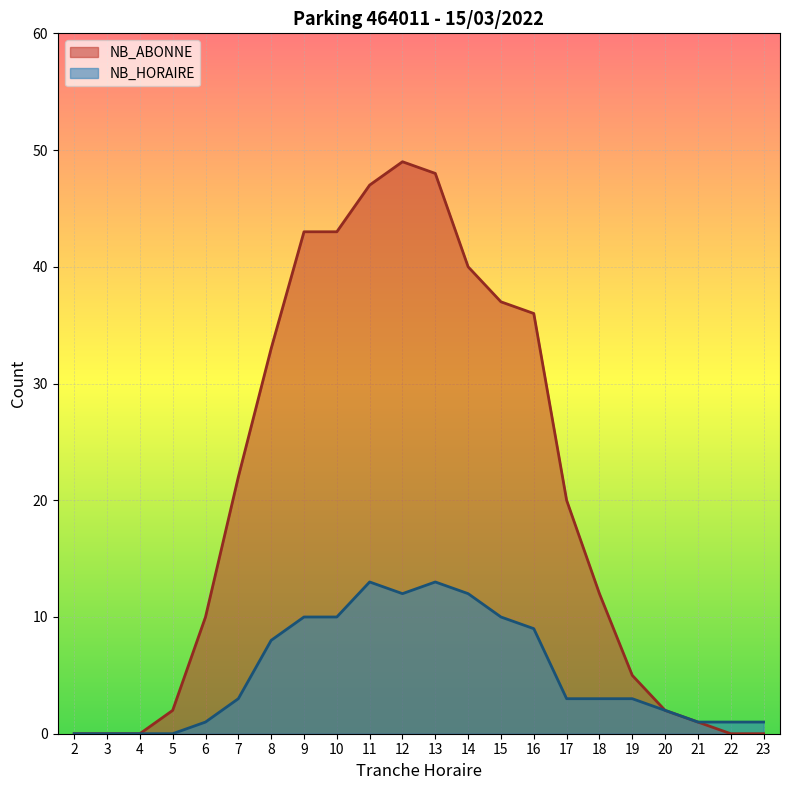

Where is NB_HORAIRE nearest to the value 6?

8